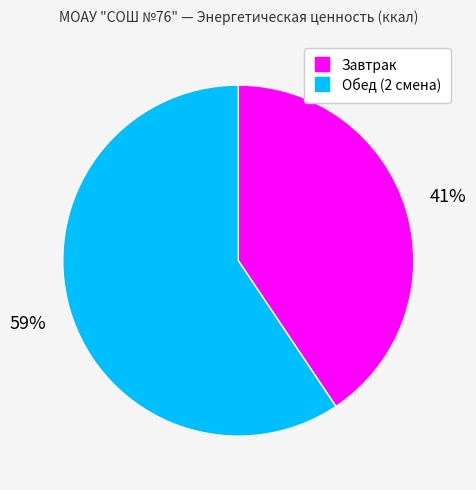

To the nearest percent, what is the average slice percentage?

50%